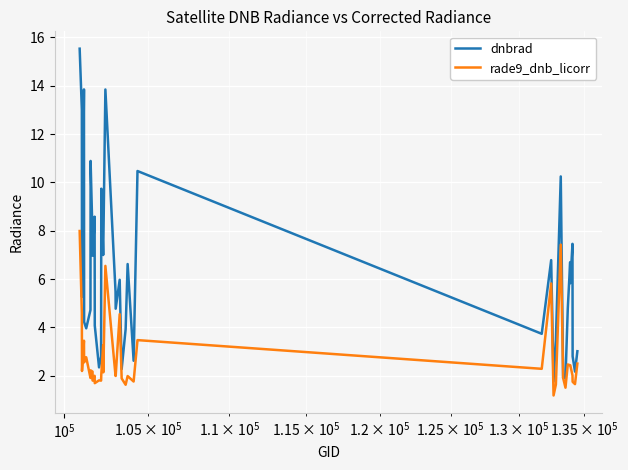

Does the chart display data point markers on the line(s)?

No